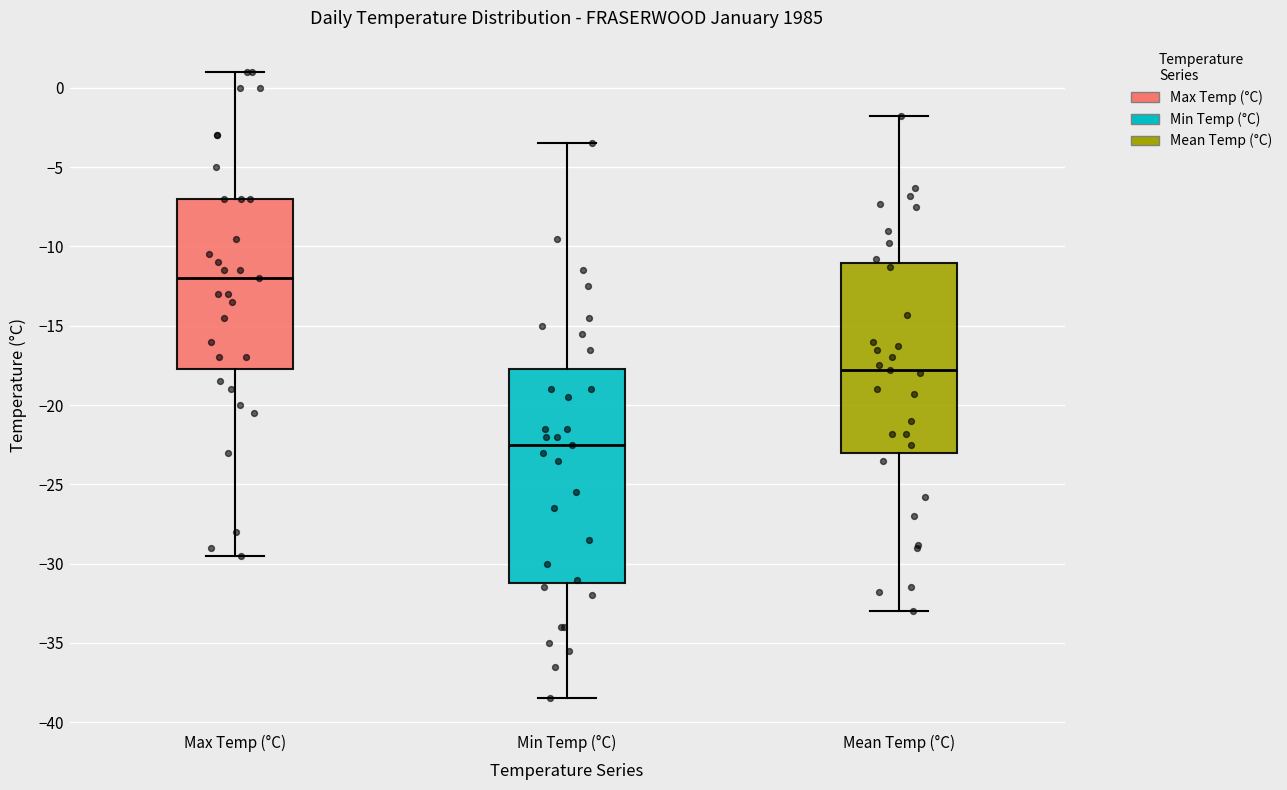

Reading left to right, transcribe this box plot: for each box, give where its median line is, the range the box spans, and where its two whiskers end, as read against the y-axis. The values are not printed on the chart, so give them approximately, as read against the axis.

Max Temp (°C): median -12.0, box -17.5 to -7.0, whiskers -29.5 to 1.0
Min Temp (°C): median -22.5, box -31.0 to -17.5, whiskers -38.5 to -3.5
Mean Temp (°C): median -18.0, box -23.0 to -11.0, whiskers -33.0 to -2.0